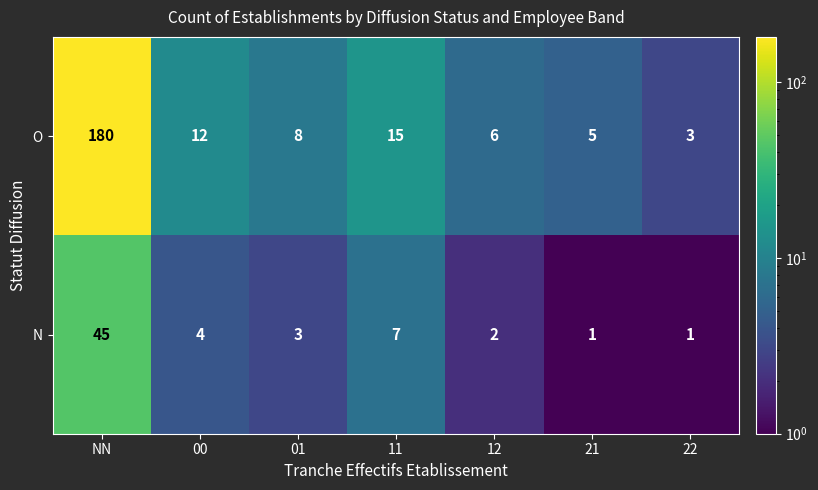

What is the smallest value displayed?

1